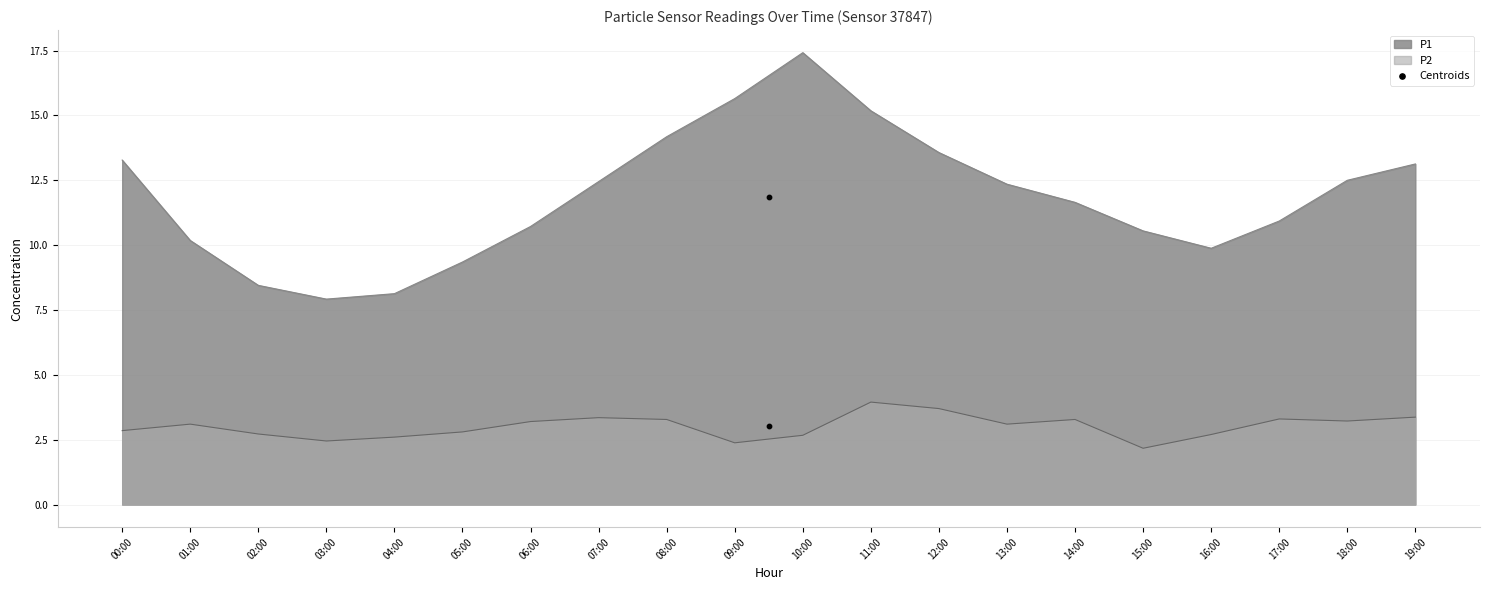

True or false: P1 and P2 intersect in this chart.

False